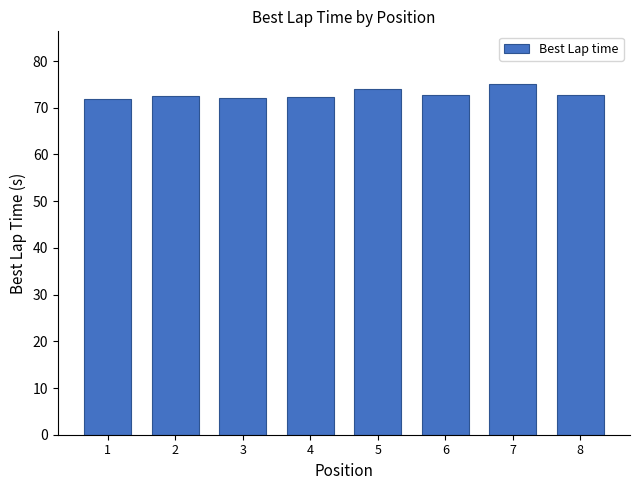

What is the greatest value displayed?

75.1